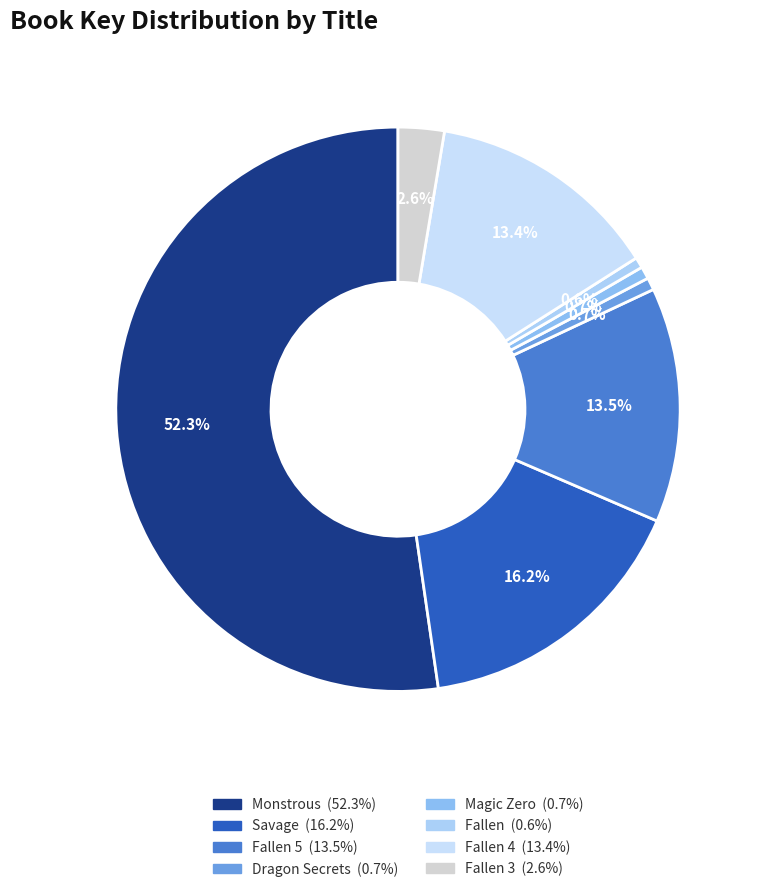

Rank the categories by value from highest to lowest.

Monstrous, Savage, Fallen 5, Fallen 4, Fallen 3, Dragon Secrets, Magic Zero, Fallen